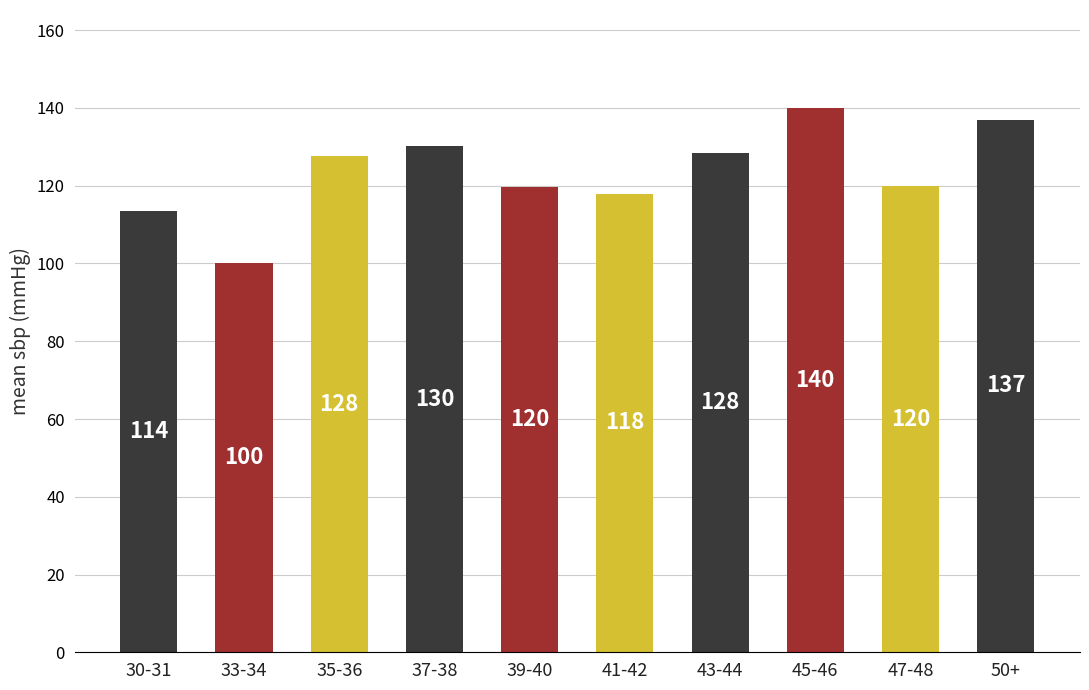

What is the value of the 10th bar from the left?

137.0